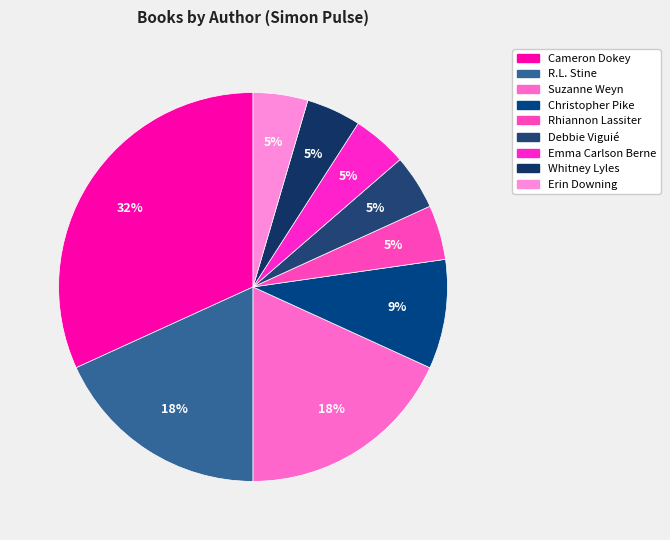

Combined, do Cameron Dokey and Erin Downing account for over 50%?

No